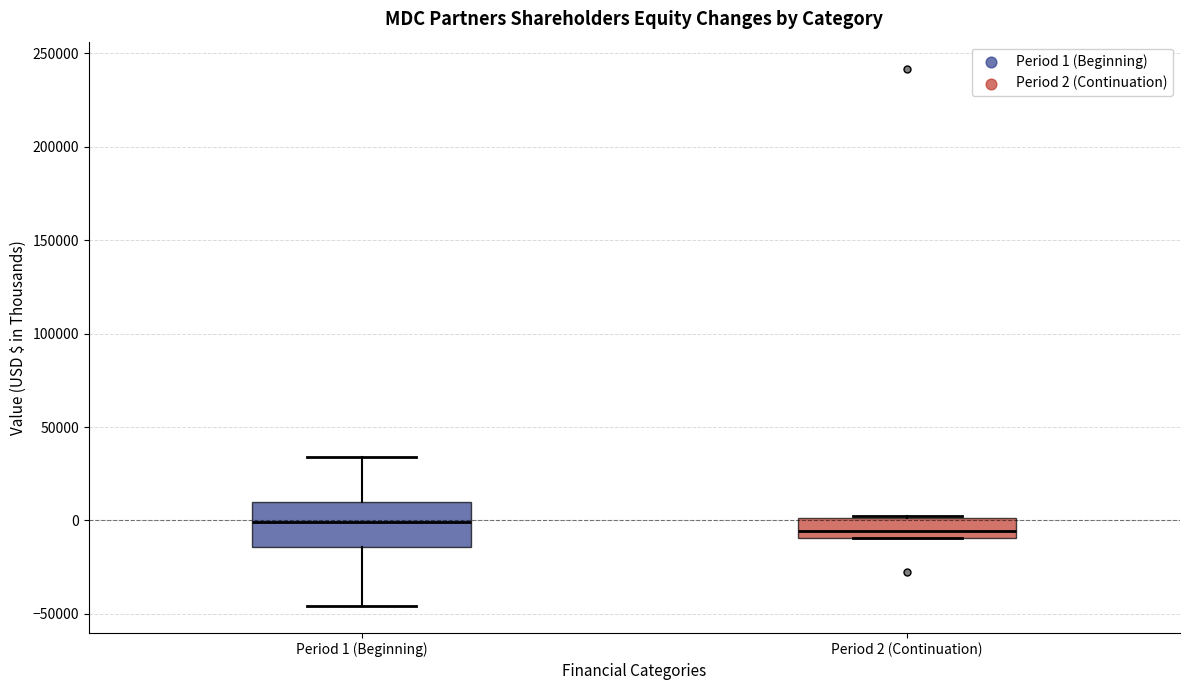

Reading left to right, transcribe this box plot: for each box, give where its median line is, the range the box spans, and where its two whiskers end, as read against the y-axis. The values are not printed on the chart, so give them approximately, as read against the axis.

Period 1 (Beginning): median 0, box -15000 to 10000, whiskers -45000 to 35000
Period 2 (Continuation): median -5000, box -10000 to 0, whiskers -10000 to 0